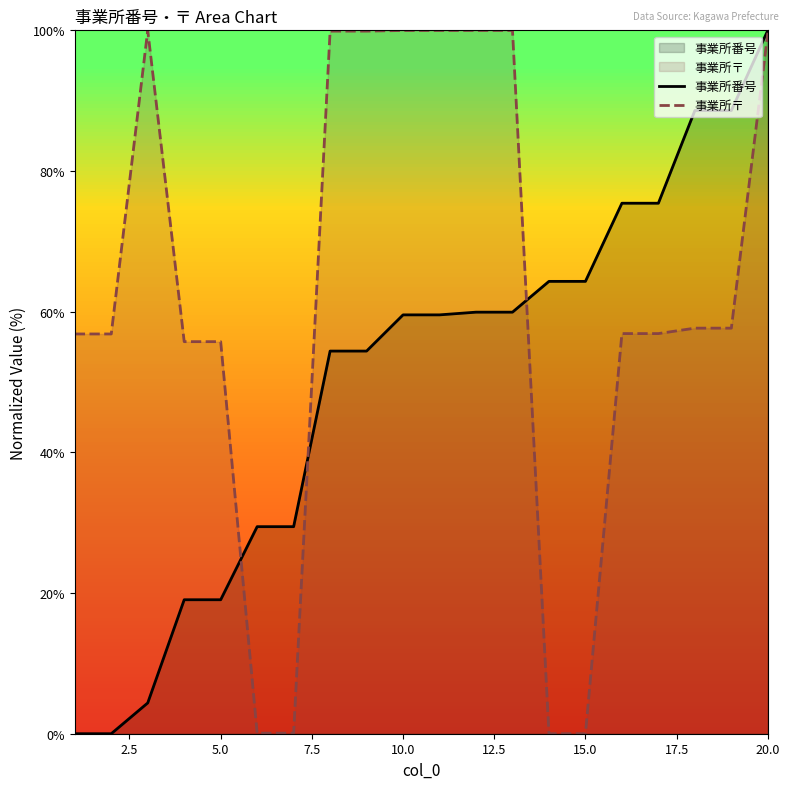

How many values in the 事業所〒 series are below 57?

10